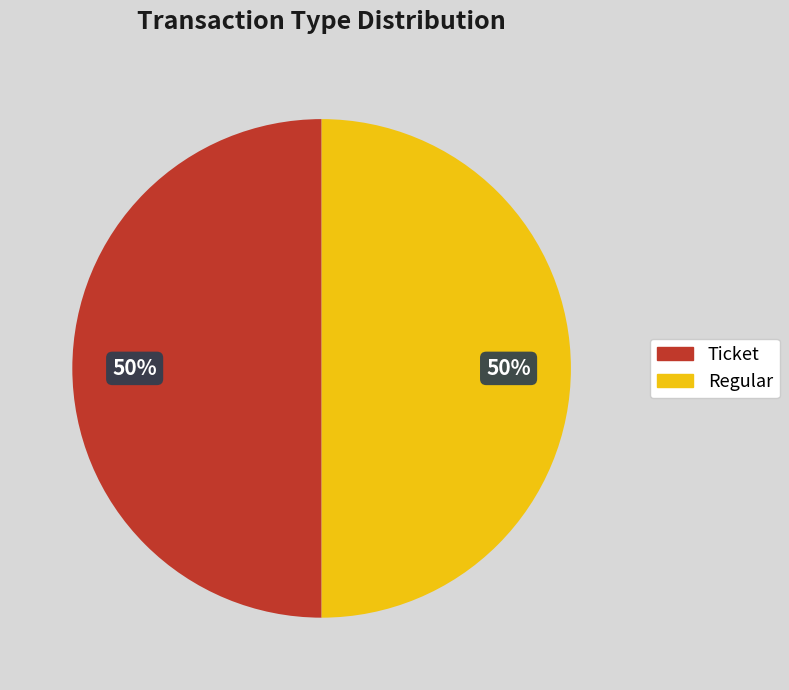

What is the ratio of the value at Ticket to the value at Regular?

1.0